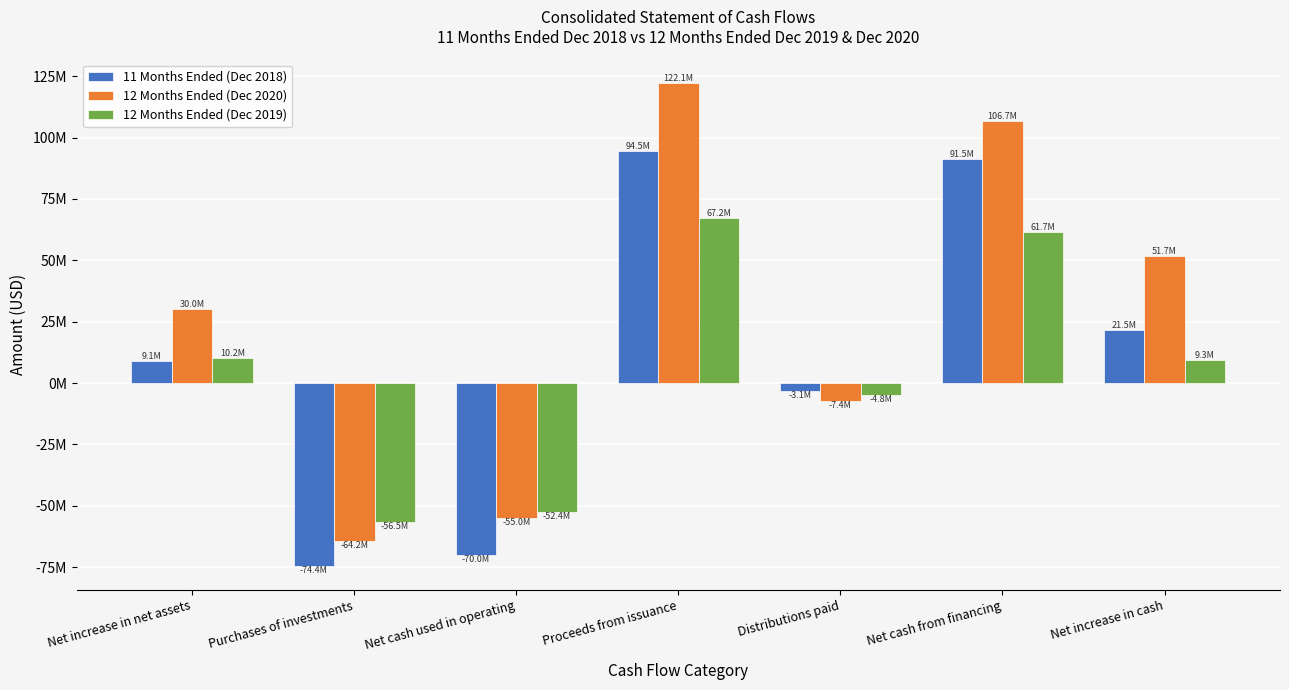

At how many categories does at least one series exceed 111439304?

1